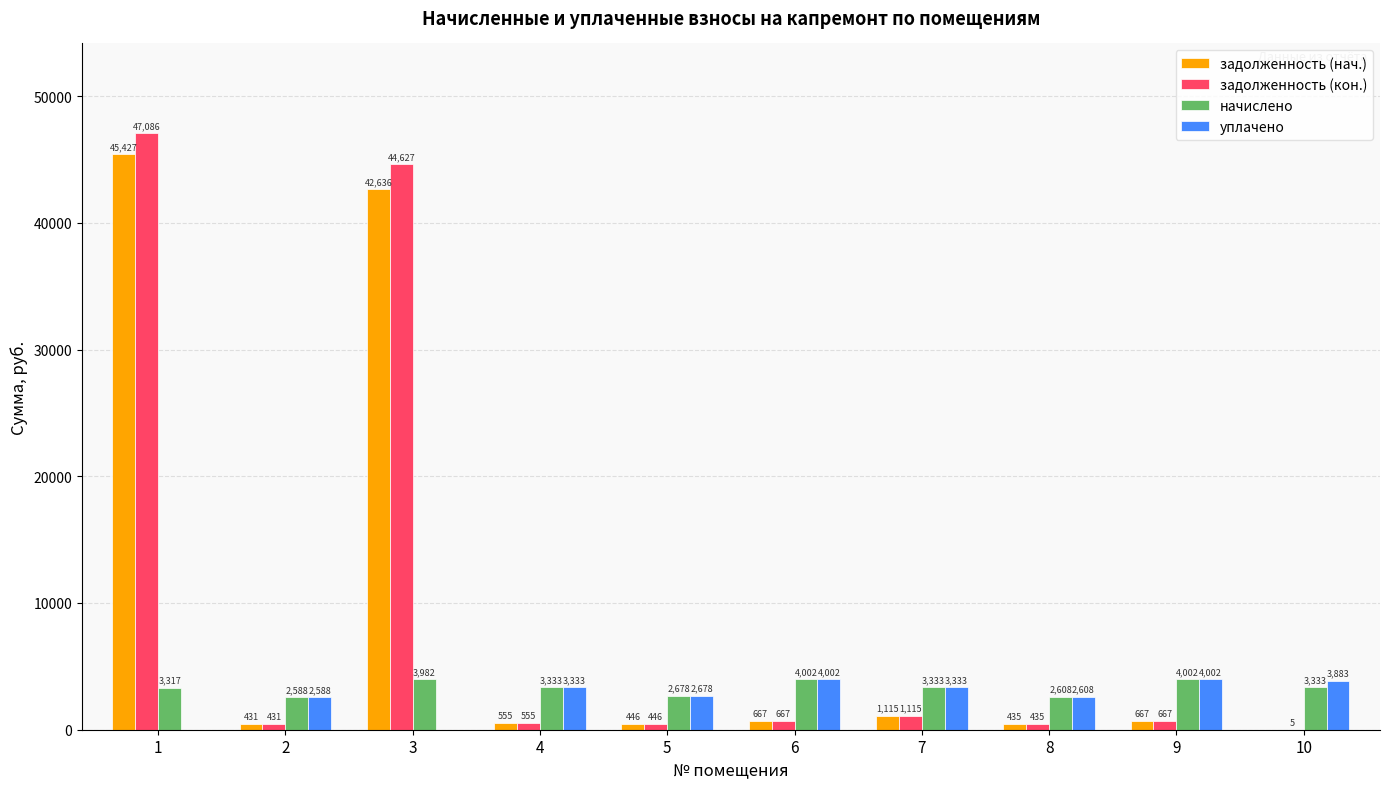

Is the value of уплачено at 10 greater than the value of задолженность (нач.) at 9?

Yes